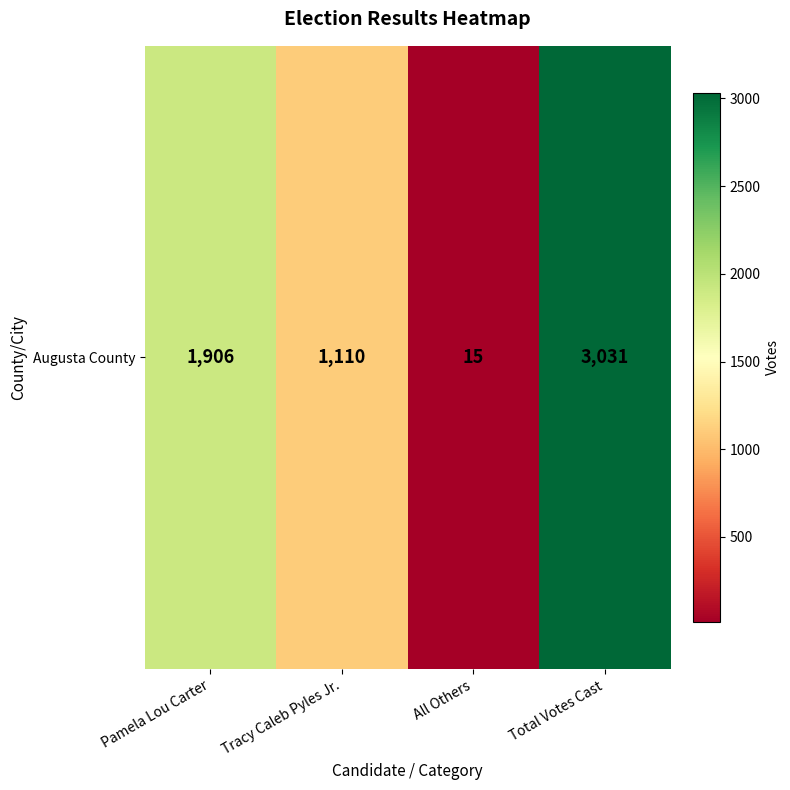

What is the change in value from Pamela Lou Carter to Tracy Caleb Pyles Jr.?

-796